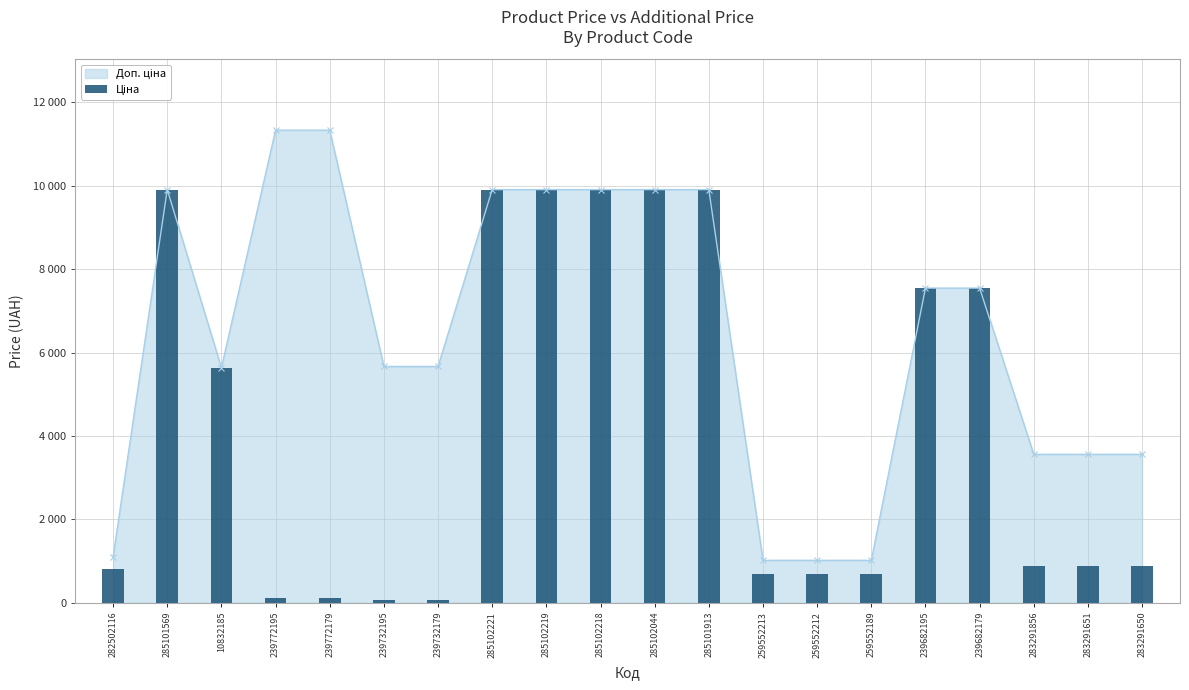

What is the sum of all values?

86068.8